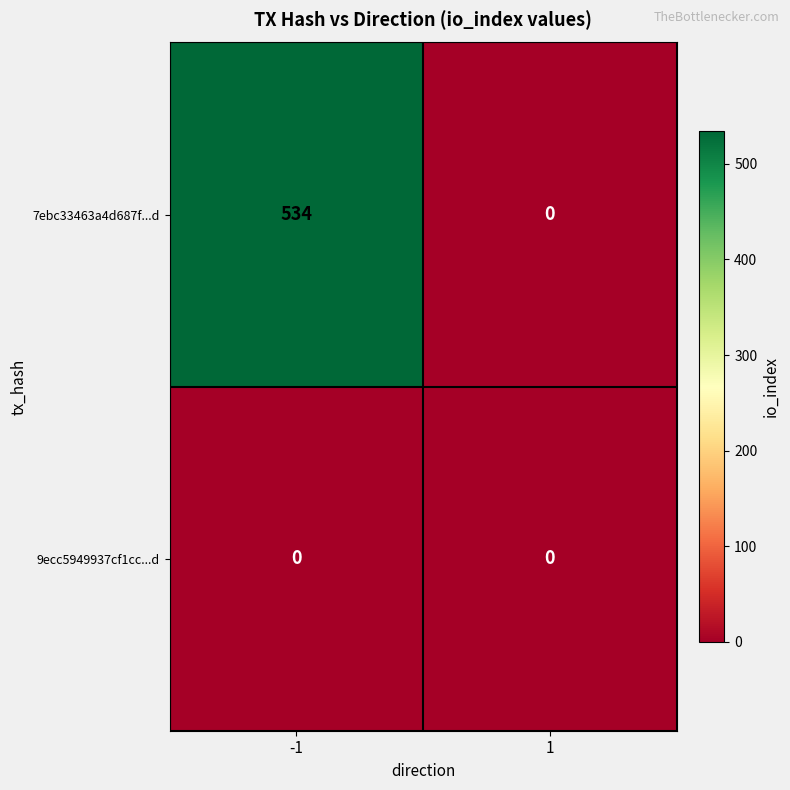

Reading left to right, extract all data points from this chart.

7ebc33463a4d687f...d: -1=534	1=0
9ecc5949937cf1cc...d: -1=0	1=0